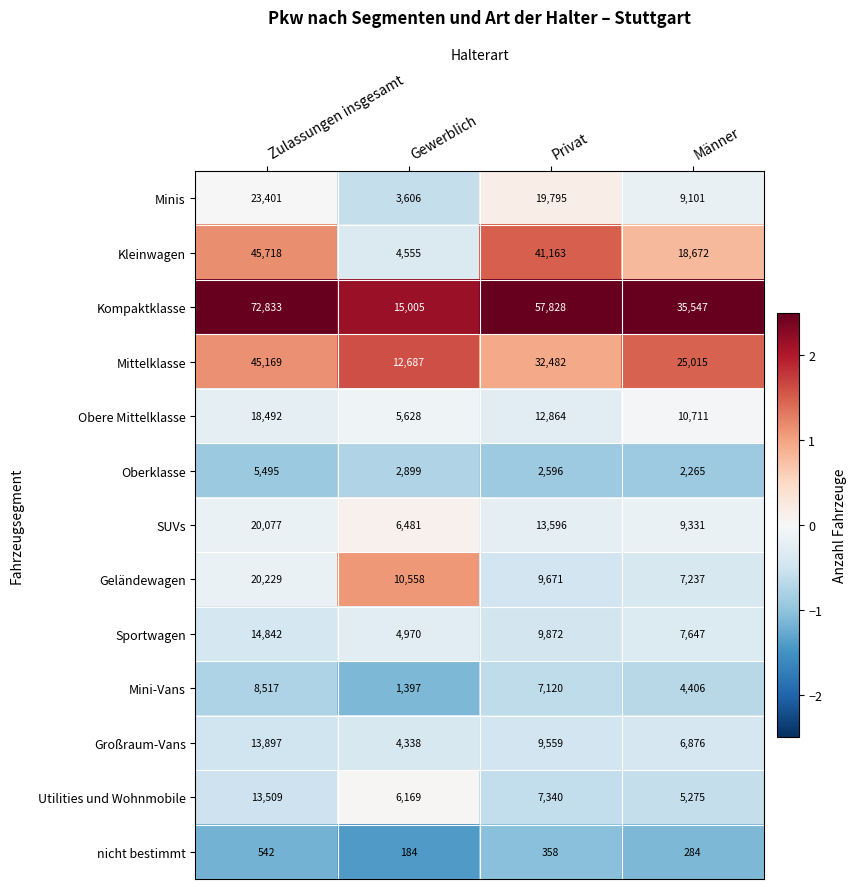

What is the spread (max minus min) of values at Gewerblich?

14821